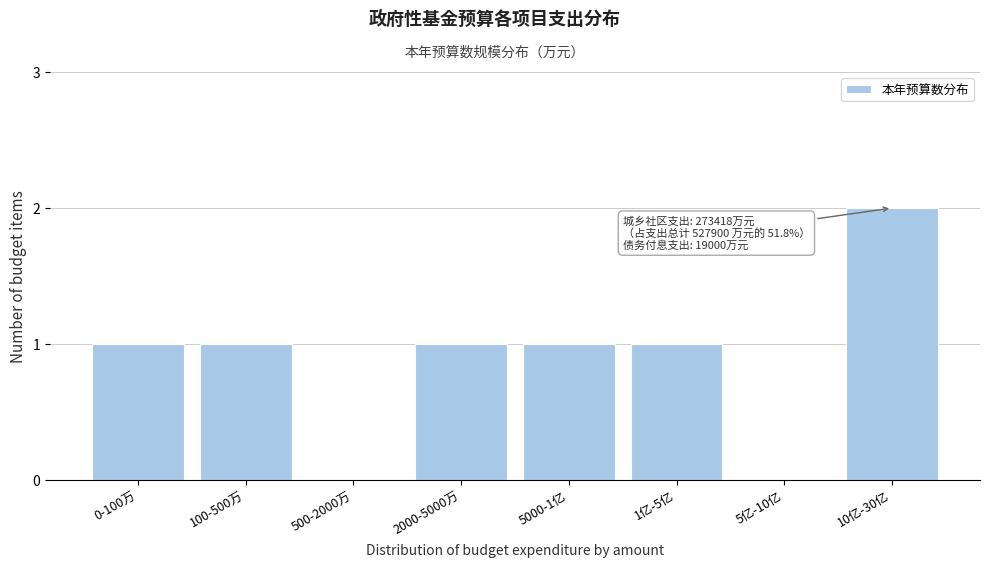

Reading left to right, what are all the values shown in this chart?

0-100万=1	100-500万=1	500-2000万=0	2000-5000万=1	5000-1亿=1	1亿-5亿=1	5亿-10亿=0	10亿-30亿=2